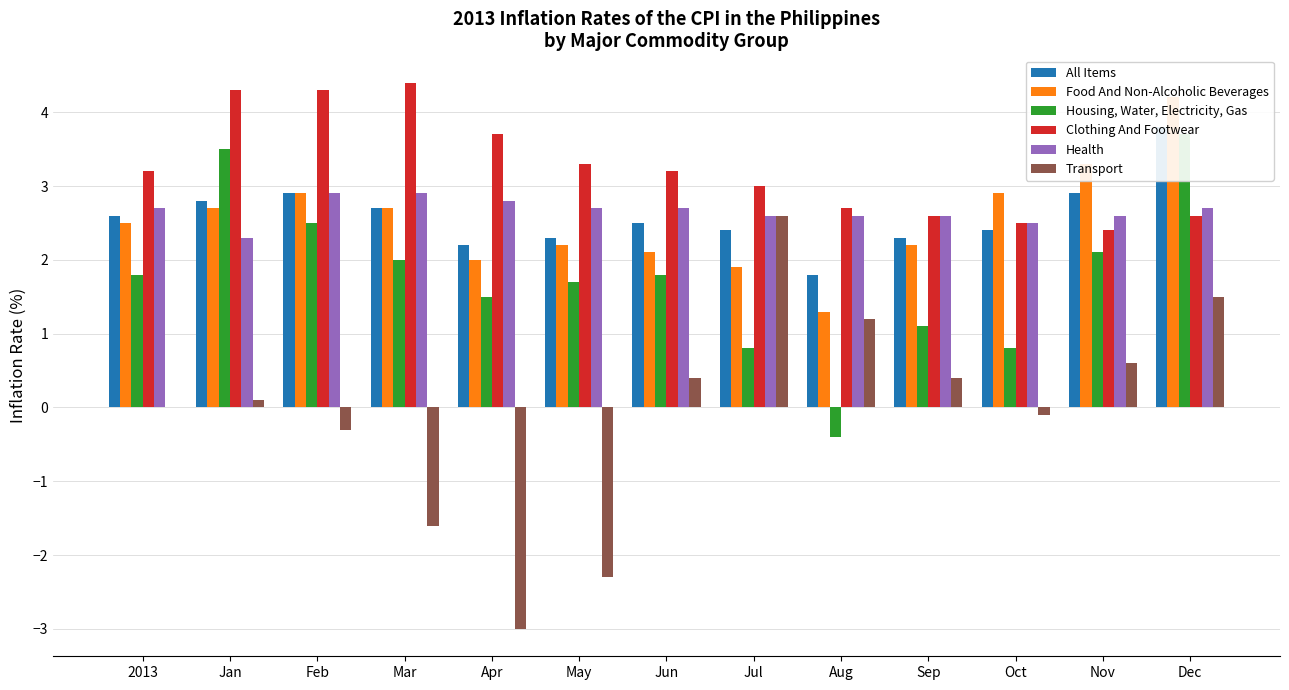

What are all the series names shown in the legend?

All Items, Food And Non-Alcoholic Beverages, Housing, Water, Electricity, Gas, Clothing And Footwear, Health, Transport